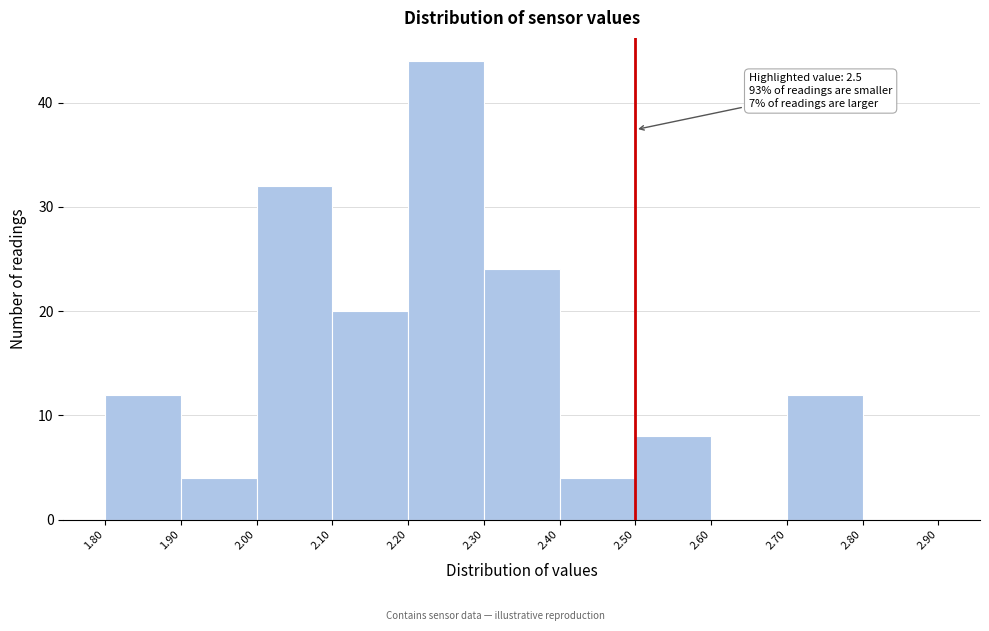

Which range on the x-axis has the tallest bar?

2.20 to 2.30